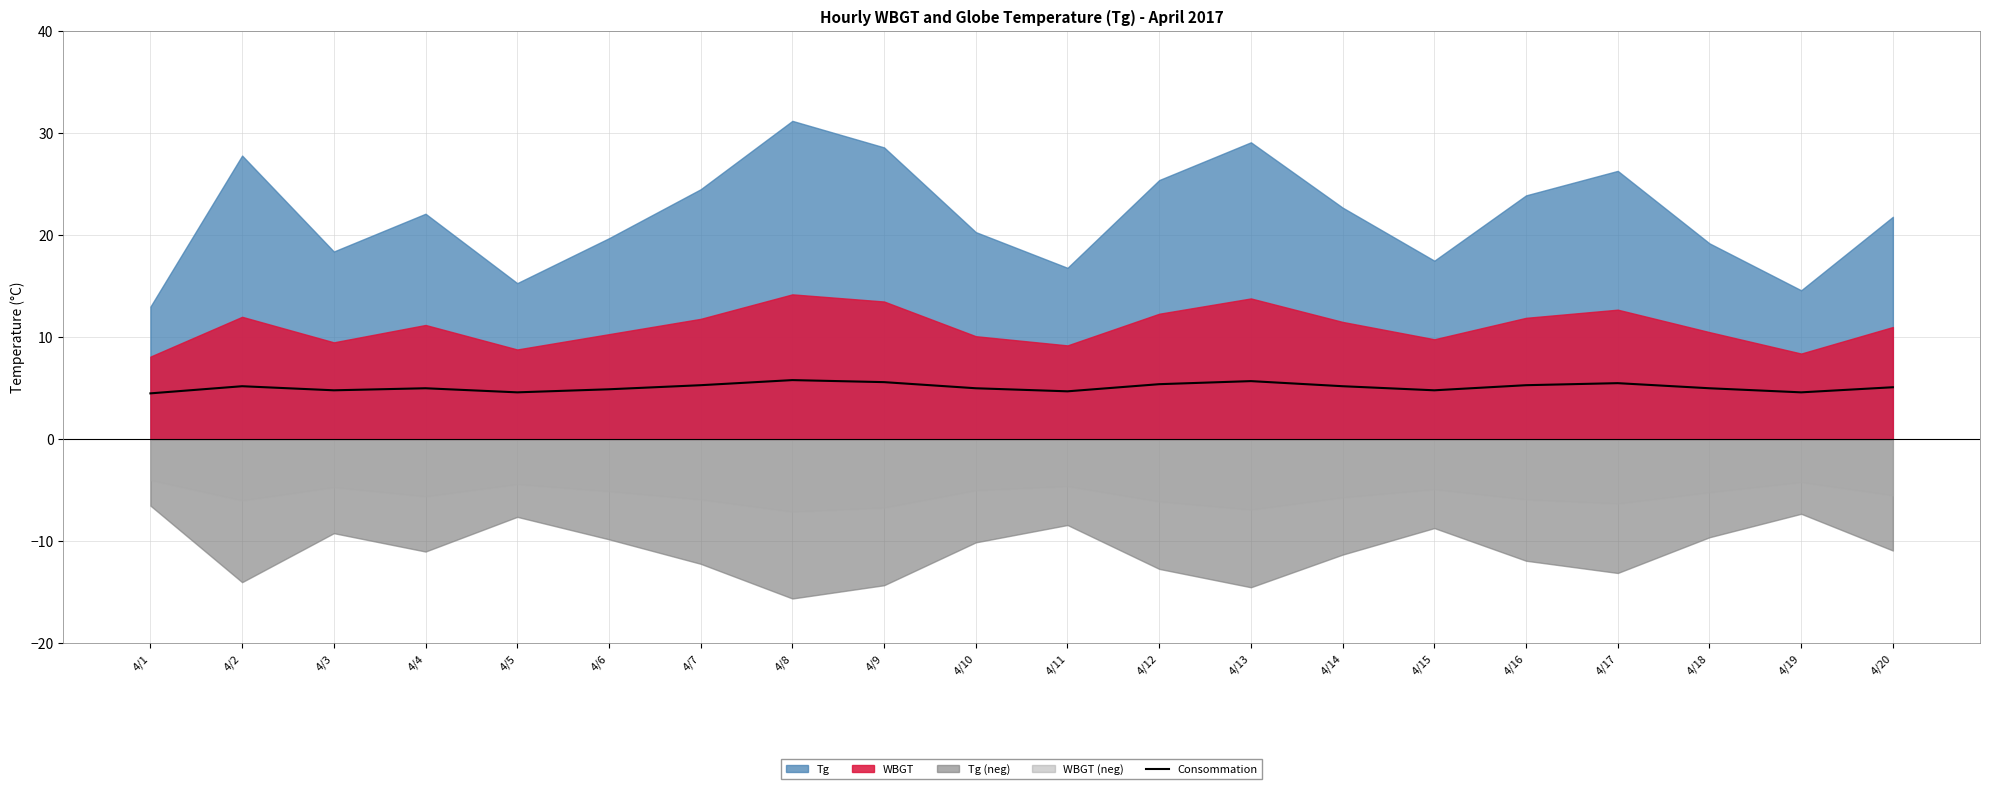

True or false: the data shows 5.6 at 4/9.

True